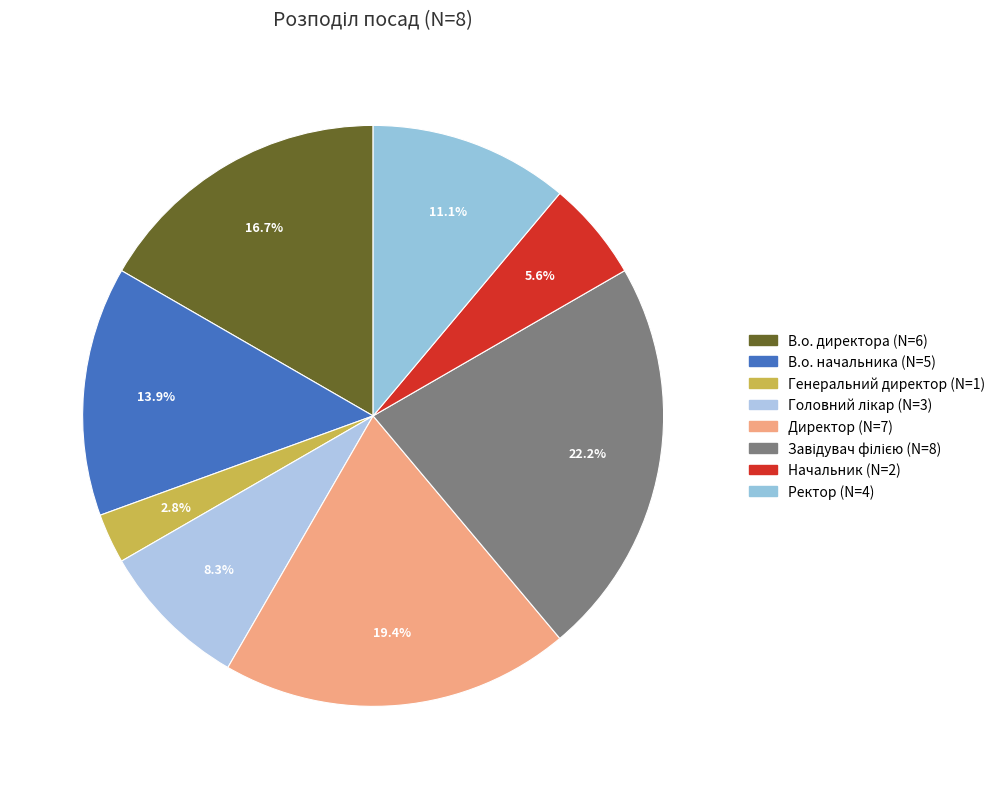

To the nearest percent, what portion does Генеральний директор represent?

3%